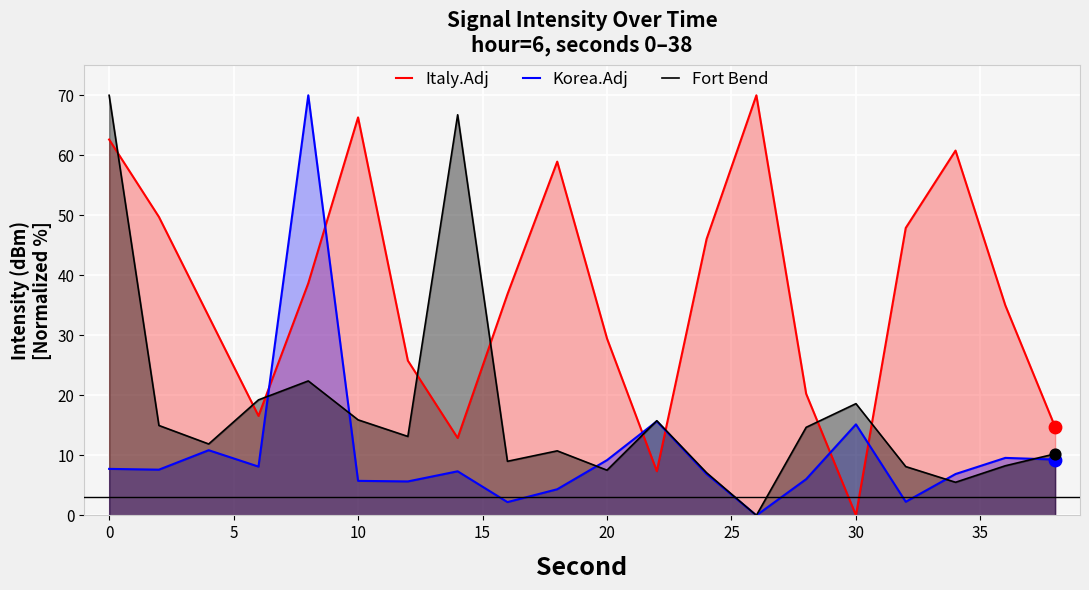

What is the total value across all series at 30?

33.8